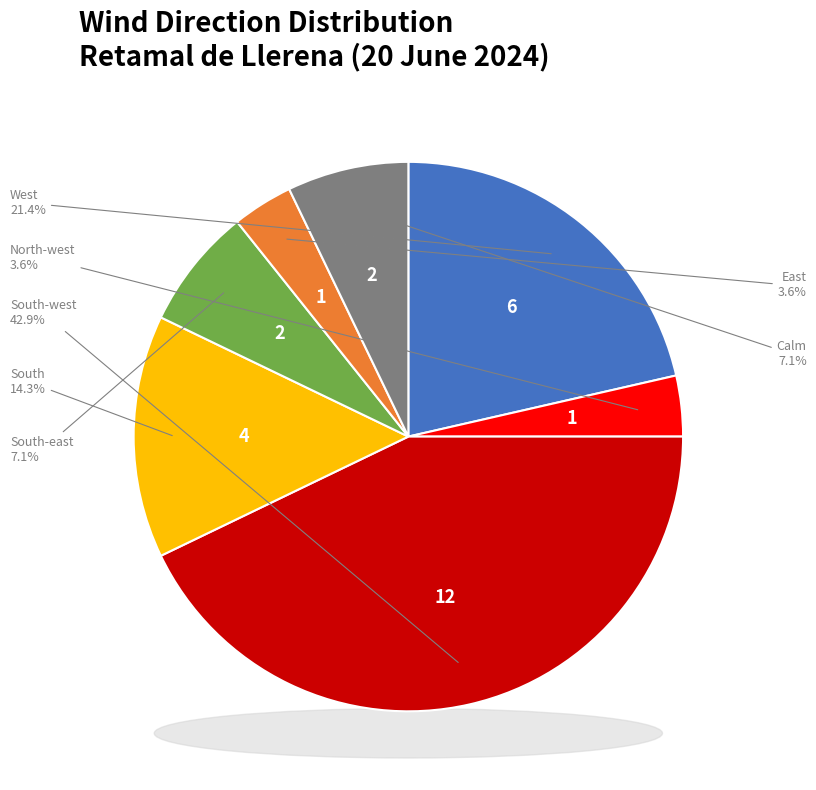

How many segments does this pie chart have?

7